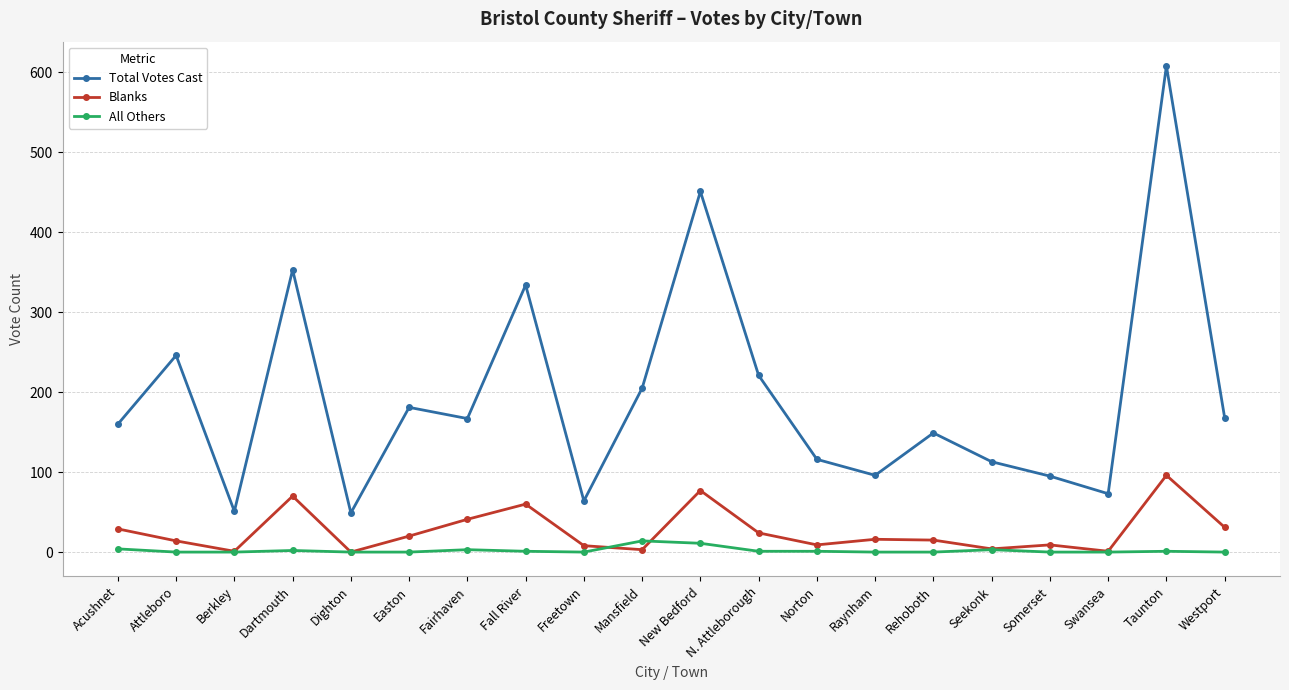

What is the difference between the Blanks values at New Bedford and Freetown?

69